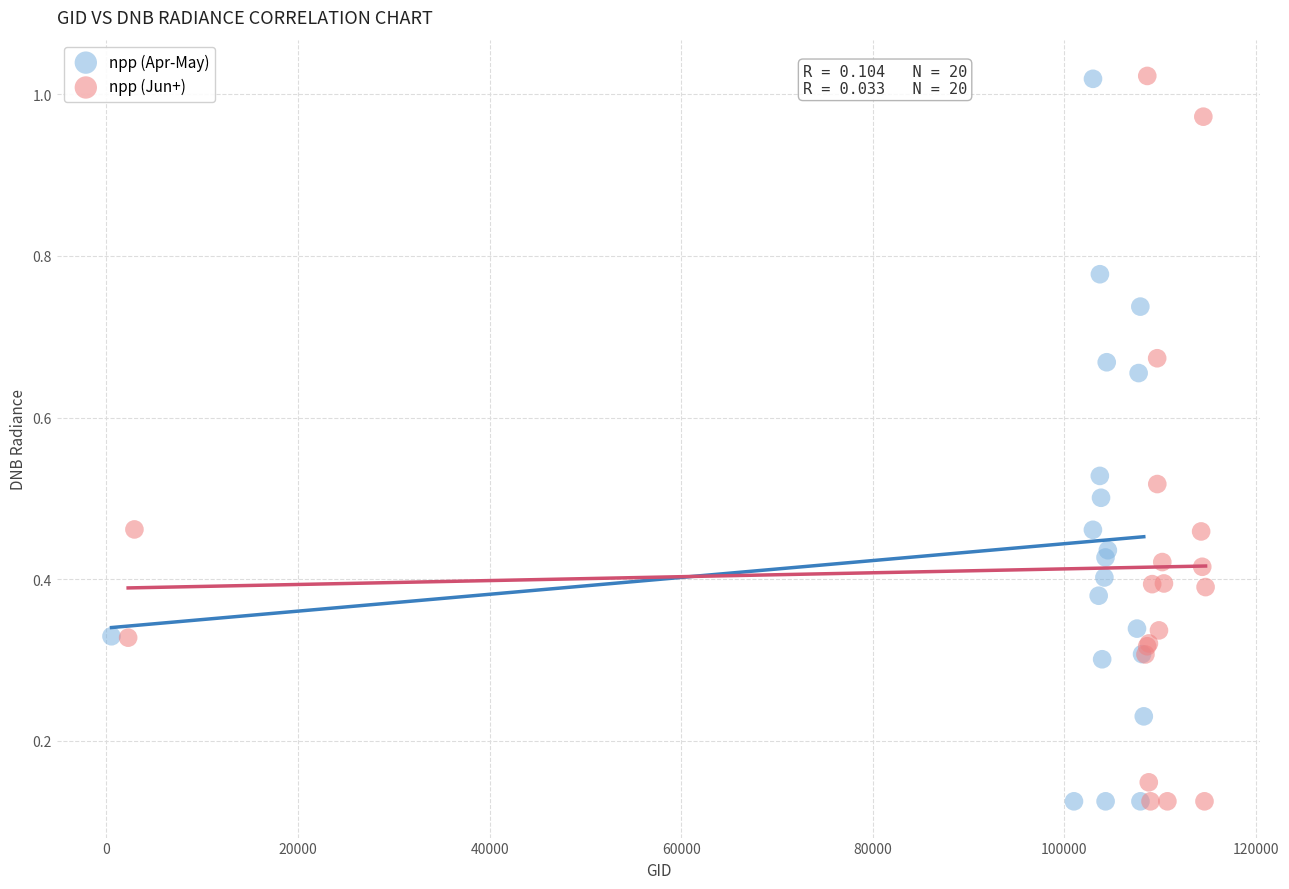

What are all the series names shown in the legend?

npp (Apr-May), npp (Jun+)